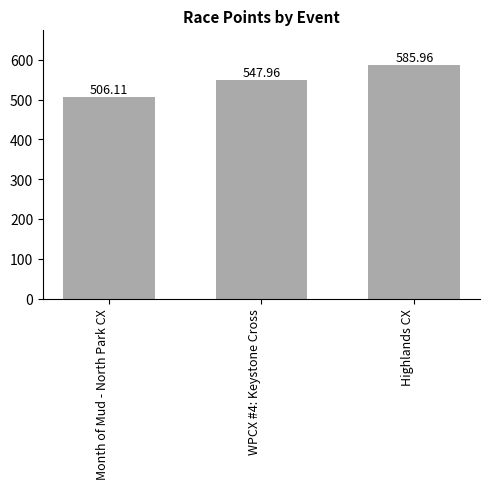

How many values exceed 547?

2